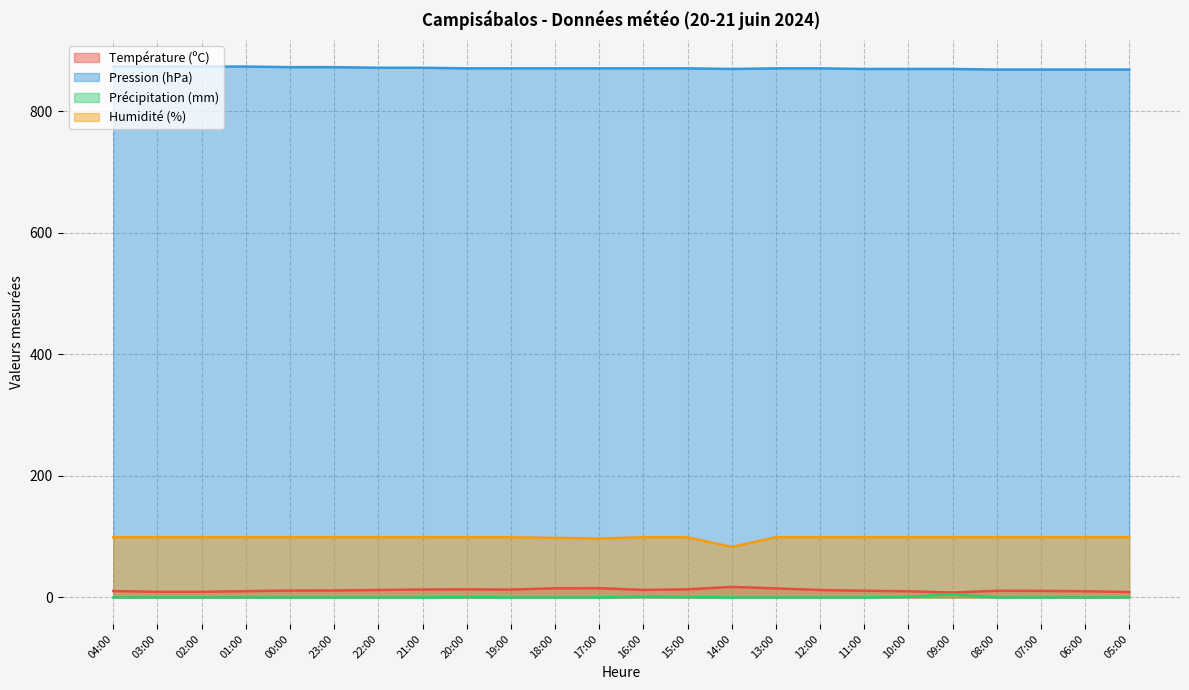

Reading left to right, list all the values displayed in this chart.

Température (ºC): 04:00=10.5	03:00=9.2	02:00=9.2	01:00=10.3	00:00=11.2	23:00=11.4	22:00=12.2	21:00=13.0	20:00=13.2	19:00=12.9	18:00=15.0	17:00=15.2	16:00=12.3	15:00=13.3	14:00=17.3	13:00=14.8	12:00=12.2	11:00=10.9	10:00=10.1	09:00=8.0	08:00=10.9	07:00=10.7	06:00=10.2	05:00=8.8
Pression (hPa): 04:00=874.0	03:00=874.0	02:00=874.0	01:00=874.0	00:00=873.0	23:00=873.0	22:00=872.0	21:00=872.0	20:00=871.0	19:00=871.0	18:00=871.0	17:00=871.0	16:00=871.0	15:00=871.0	14:00=870.0	13:00=871.0	12:00=871.0	11:00=870.0	10:00=870.0	09:00=870.0	08:00=869.0	07:00=869.0	06:00=869.0	05:00=869.0
Précipitation (mm): 04:00=0.0	03:00=0.0	02:00=0.0	01:00=0.0	00:00=0.0	23:00=0.0	22:00=0.0	21:00=0.0	20:00=0.4	19:00=0.0	18:00=0.0	17:00=0.0	16:00=1.0	15:00=0.4	14:00=0.0	13:00=0.0	12:00=0.0	11:00=0.0	10:00=0.8	09:00=5.2	08:00=0.0	07:00=0.0	06:00=0.0	05:00=0.0
Humidité (%): 04:00=99.0	03:00=99.0	02:00=99.0	01:00=99.0	00:00=99.0	23:00=99.0	22:00=99.0	21:00=99.0	20:00=99.0	19:00=99.0	18:00=98.0	17:00=97.0	16:00=99.0	15:00=99.0	14:00=83.0	13:00=99.0	12:00=99.0	11:00=99.0	10:00=99.0	09:00=99.0	08:00=99.0	07:00=99.0	06:00=99.0	05:00=99.0